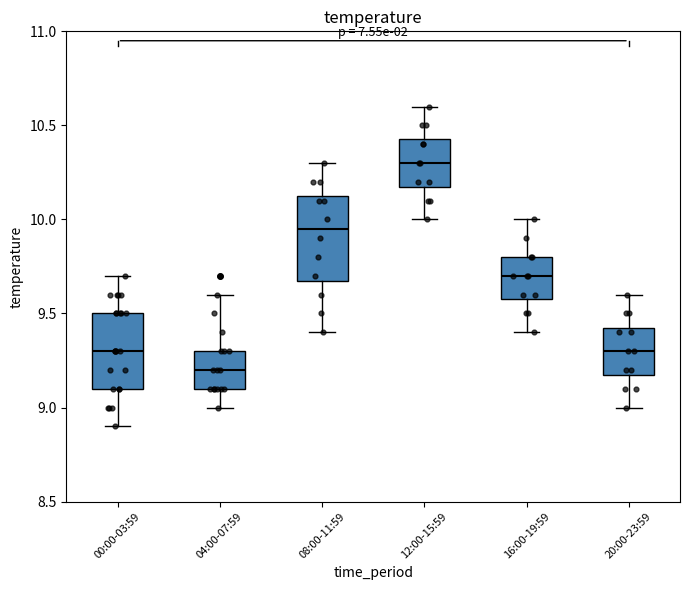

Which box's median line is the highest?

12:00-15:59